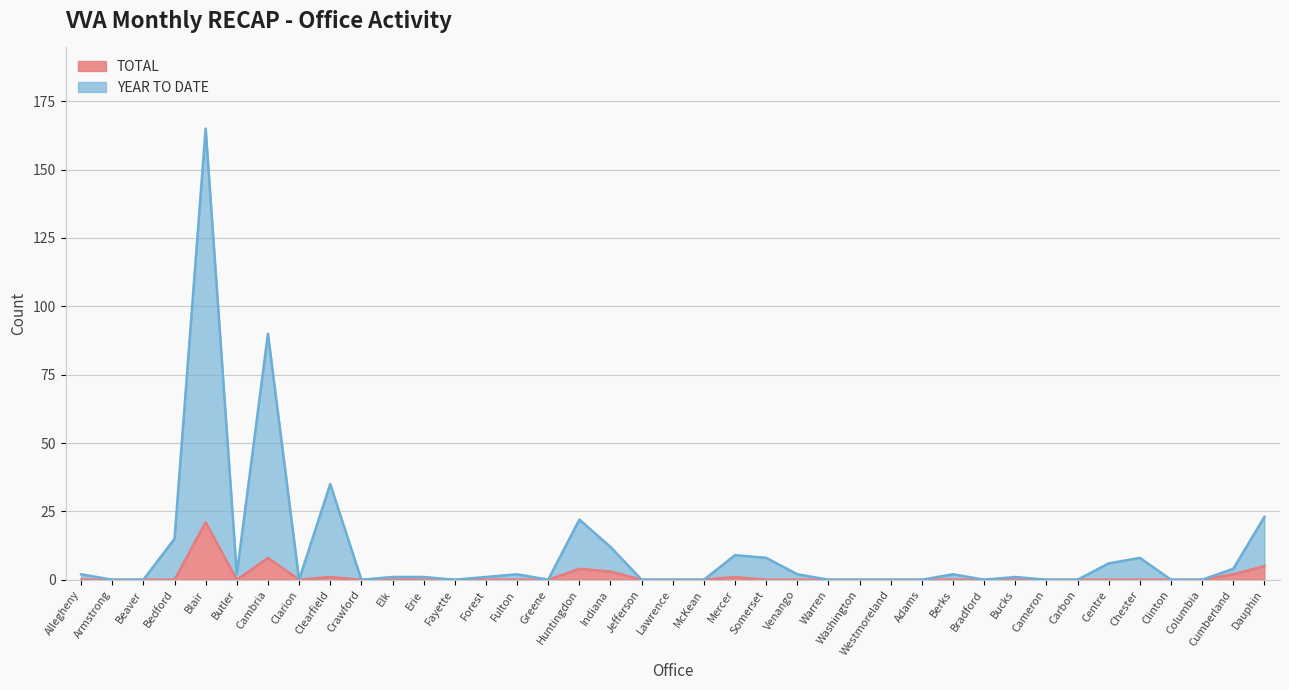

Which series changed the most between Crawford and Cameron?

TOTAL